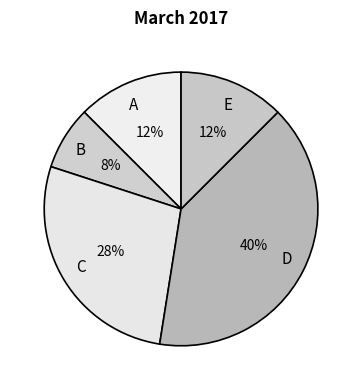

Is the sum of A and C greater than half?

No